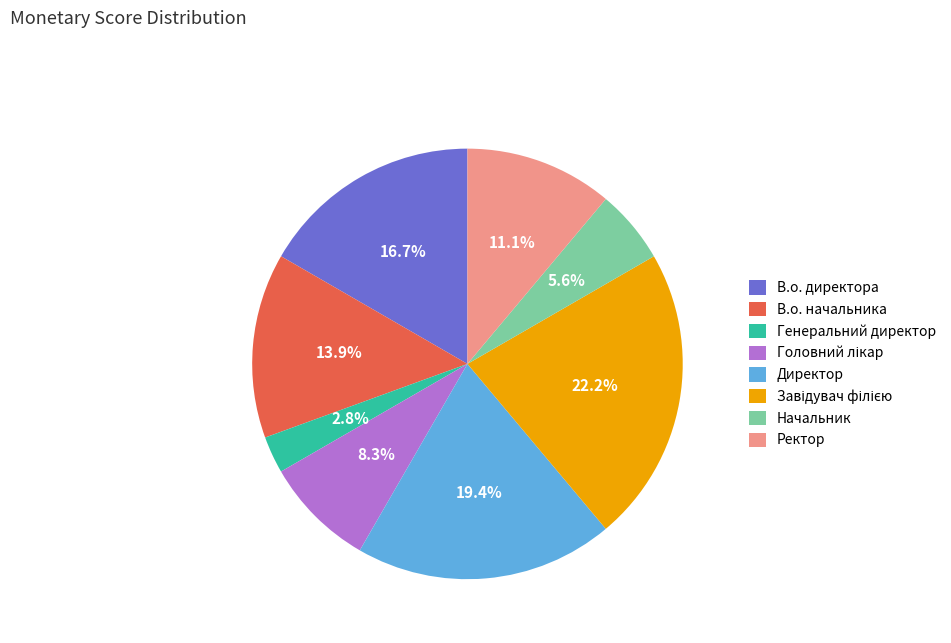

To the nearest percent, what is the difference between the largest and smallest slice percentages?

19%